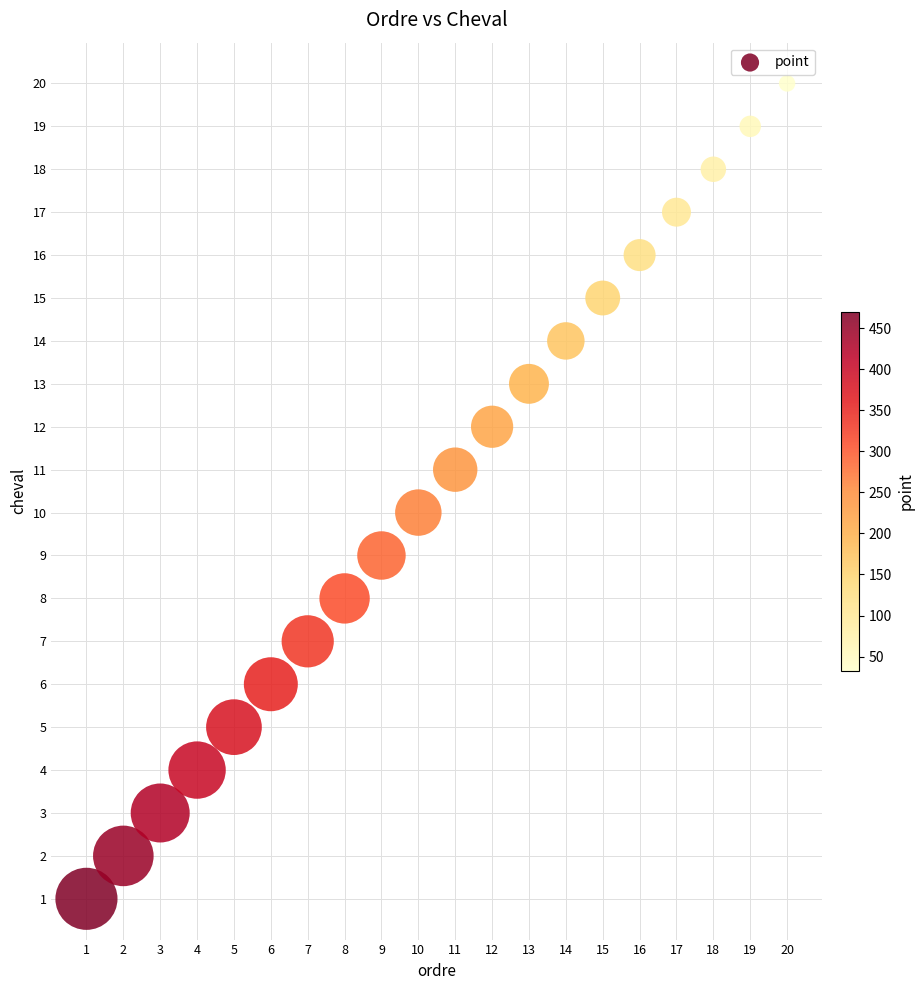

What is the range of X values (max minus min)?

19